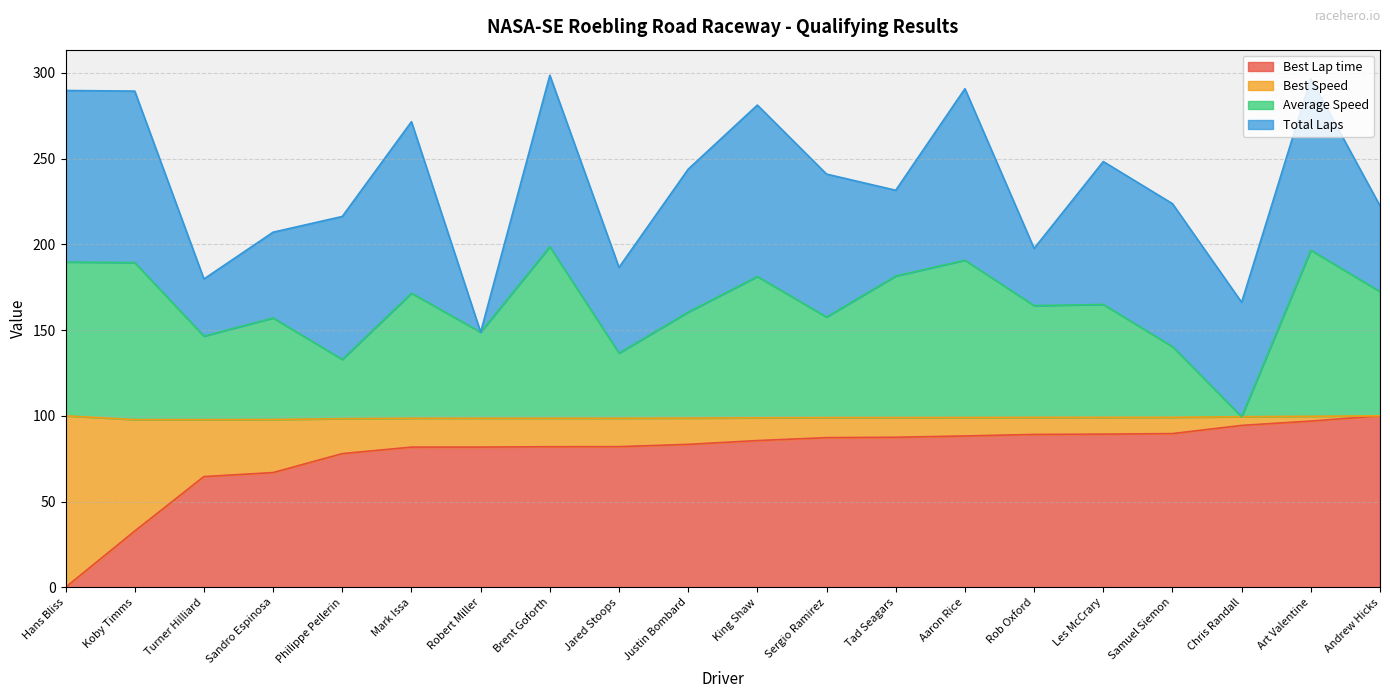

The value of Best Lap time at Rob Oxford is 89.1. True or false?

True